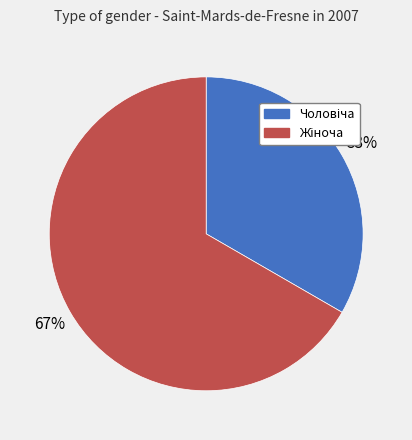

To the nearest percent, what is the average slice percentage?

50%